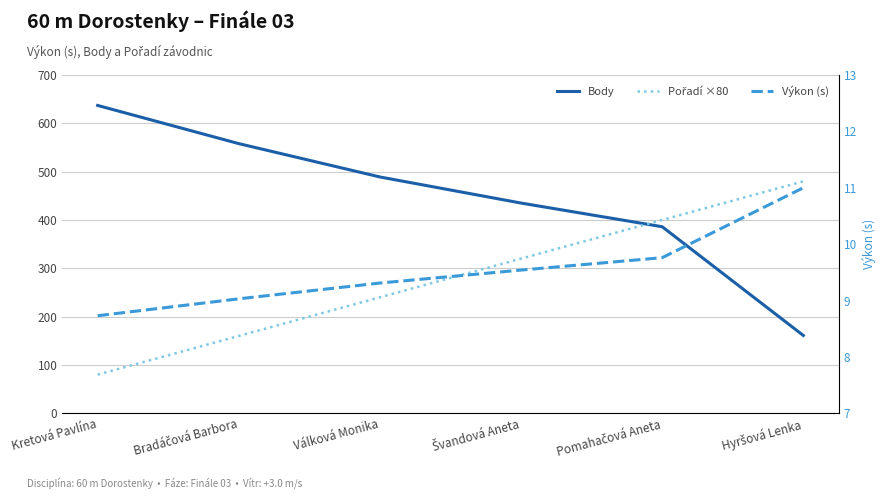

What is the difference between the second highest and second lowest values in the Body series?

172.0